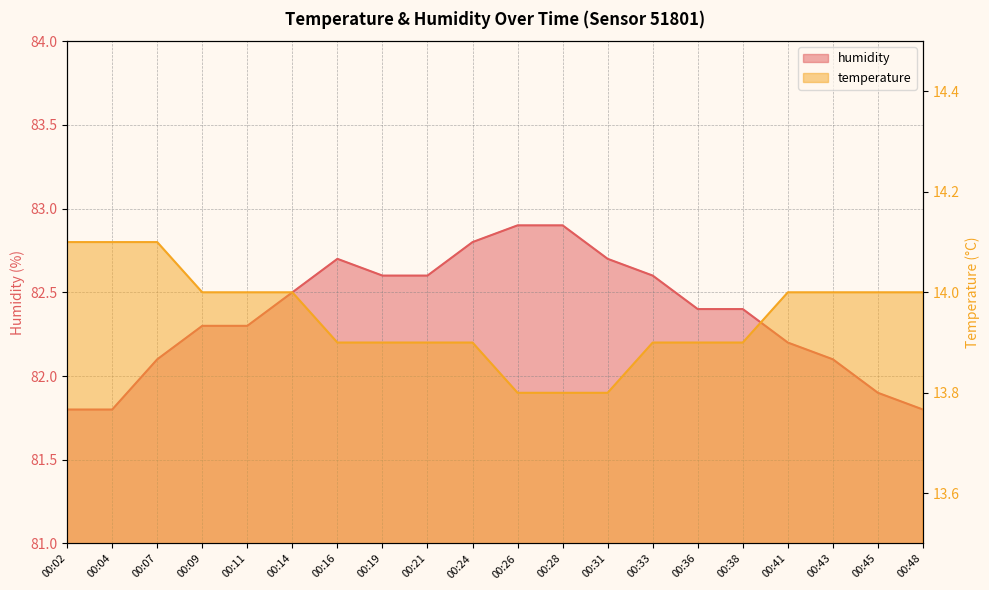

List the series in order of their peak value, highest first.

humidity, temperature